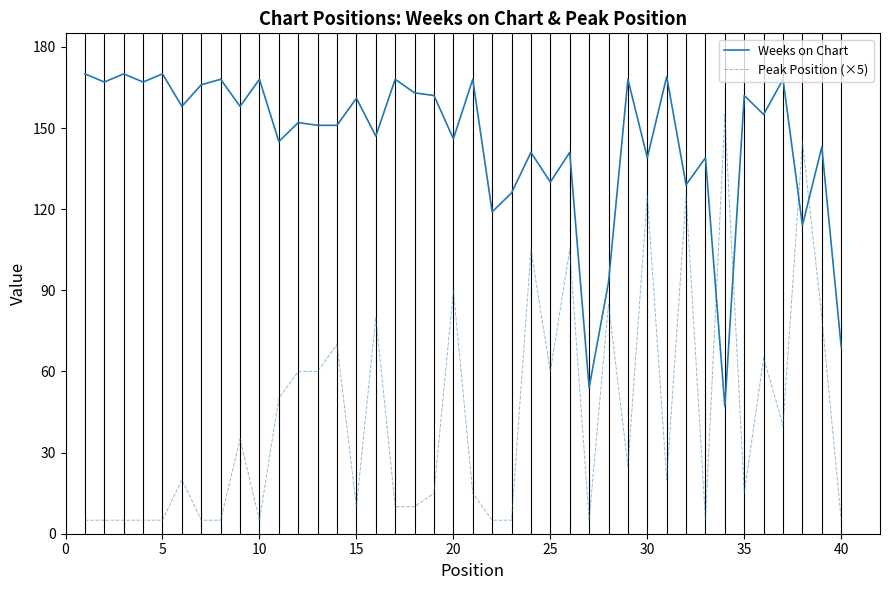

Which series has the widest spread of values?

Peak Position (×5)